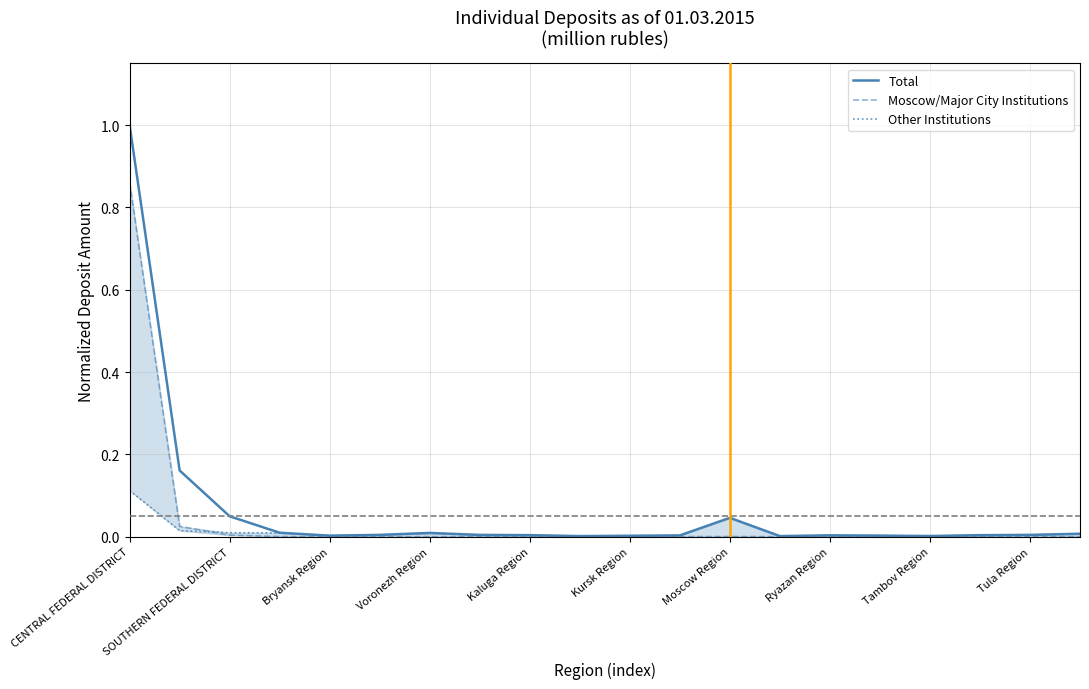

What is the highest value of the Moscow/Major City Institutions series?

0.9